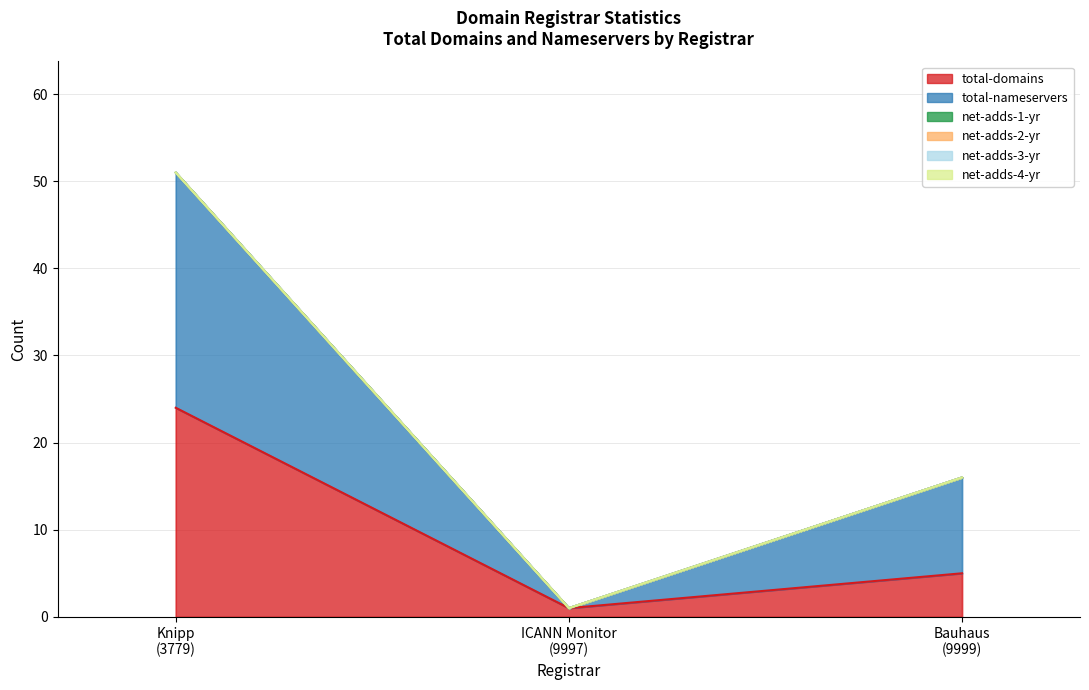

Which category has the highest value in the net-adds-3-yr series?

Knipp Medien und Kommunikation GmbH (3779)